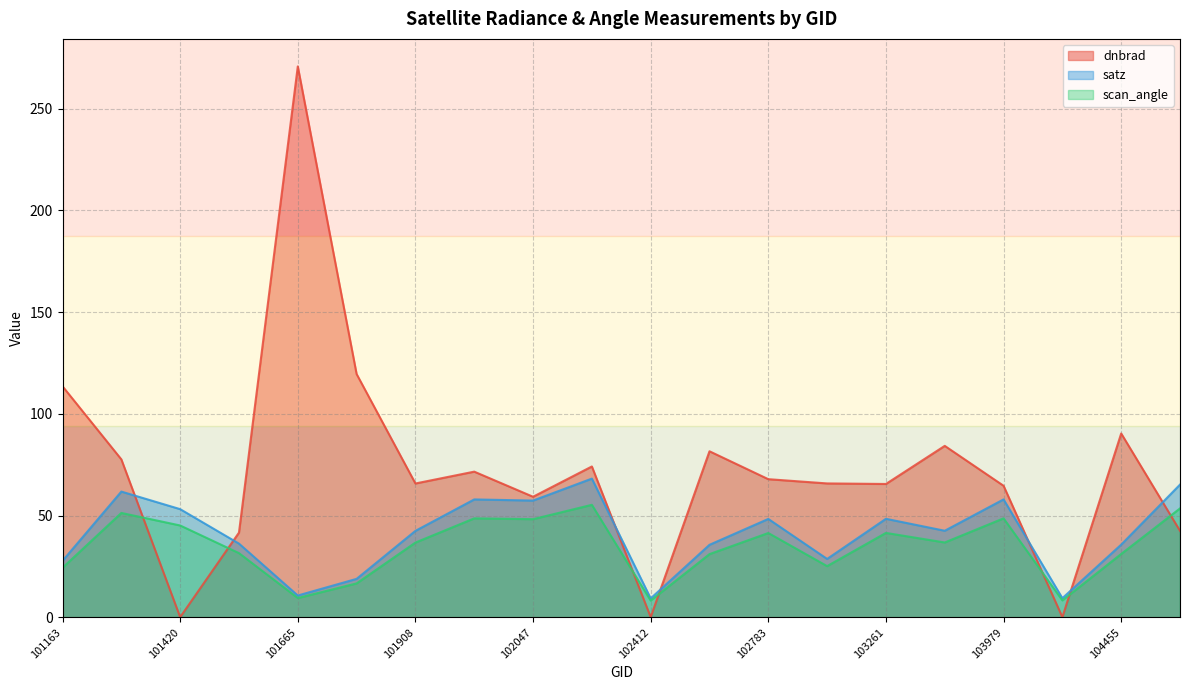

What is the difference between the dnbrad values at 102904 and 101543?

24.2